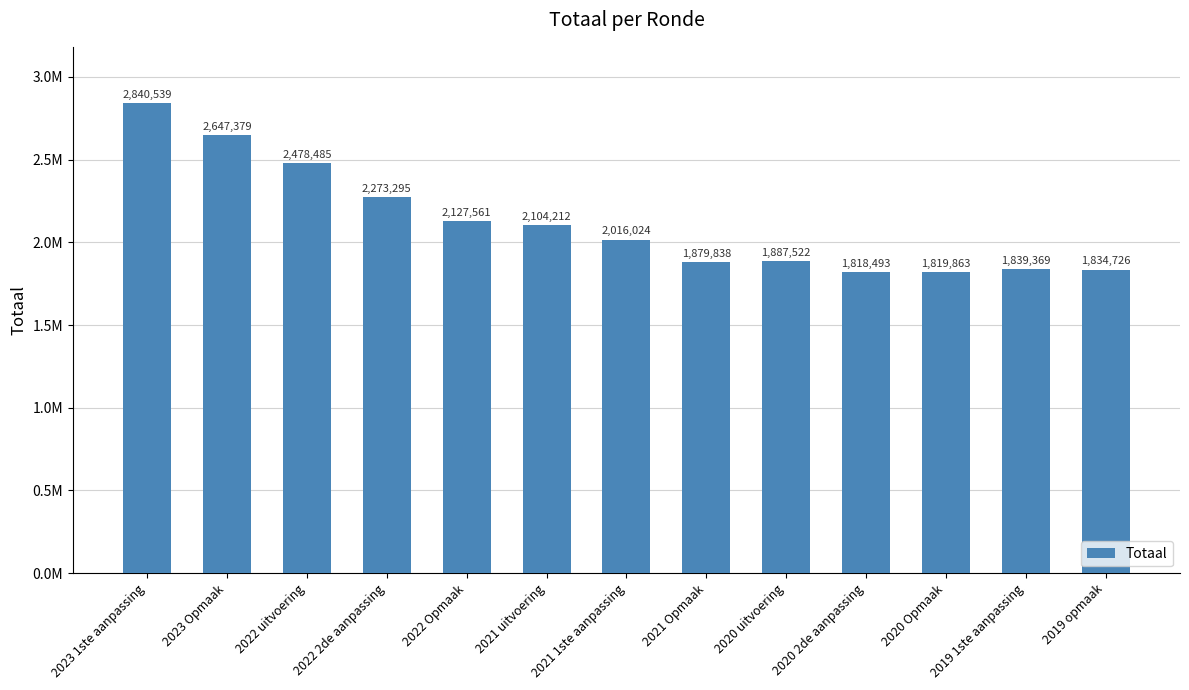

What position from the right is 2022 2de aanpassing?

10